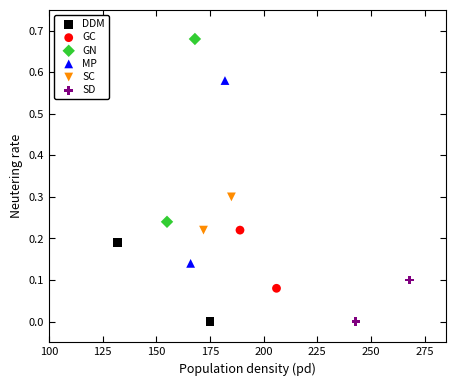

What are all the series names shown in the legend?

DDM, GC, GN, MP, SC, SD